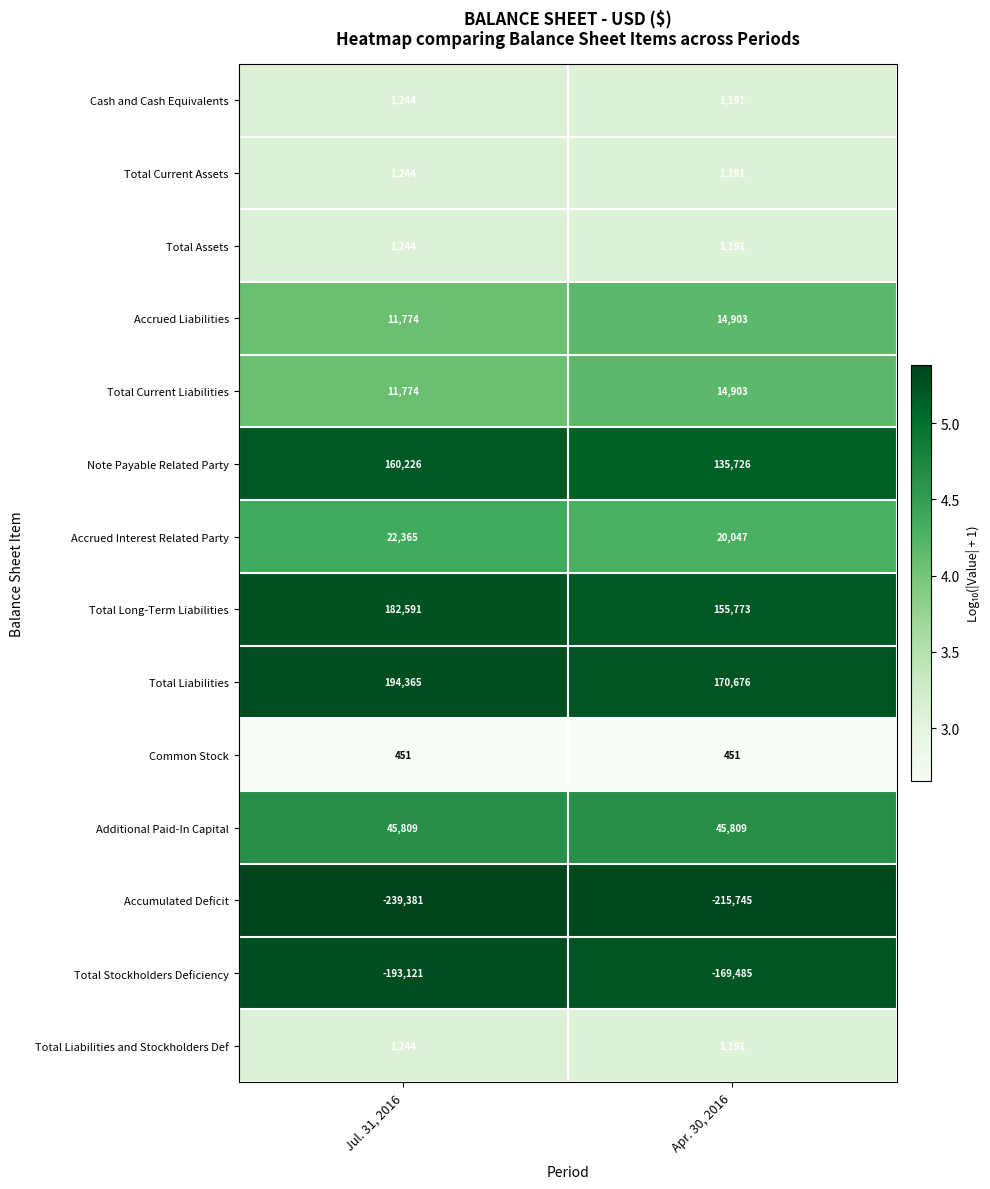

The value of Accrued Interest Related Party at Apr. 30, 2016 is 27856. True or false?

False